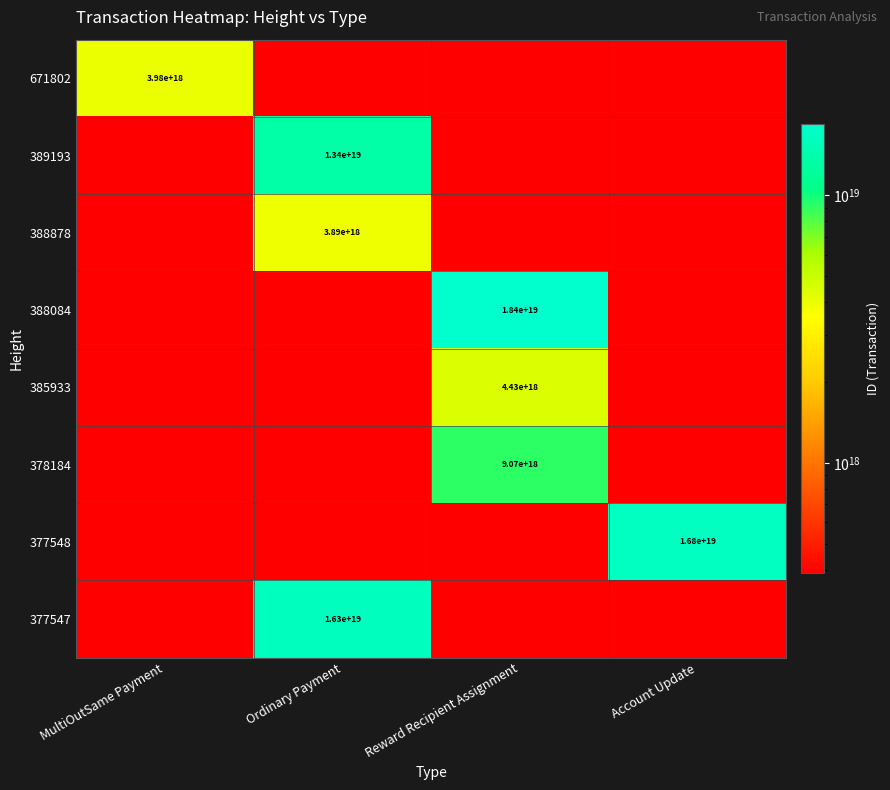

True or false: 385933 has a value of 1348800106290675968 at Reward Recipient Assignment.

False